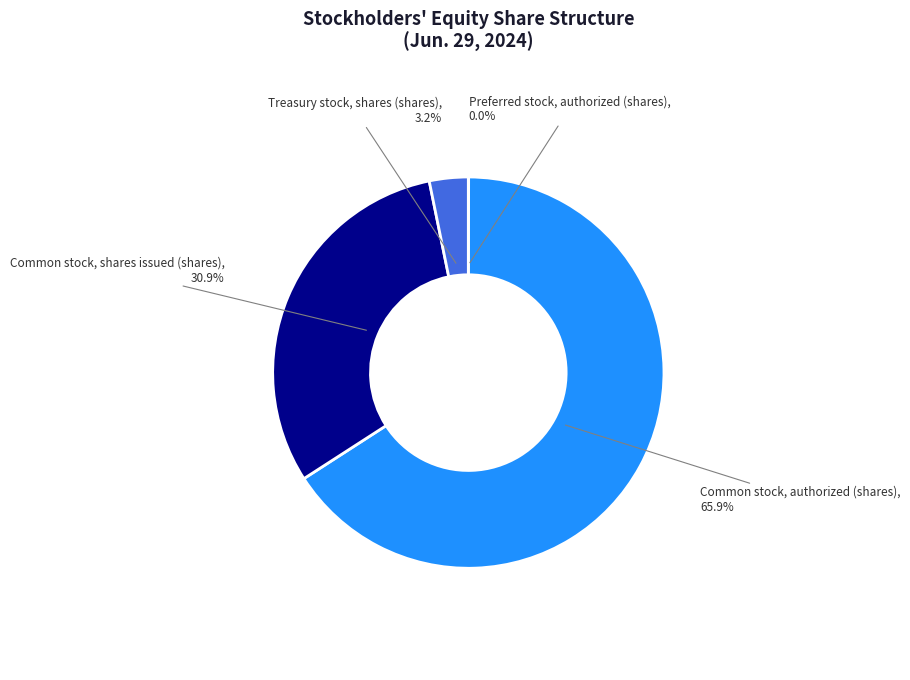

Which category has the biggest portion of the pie?

Common stock, authorized (shares)